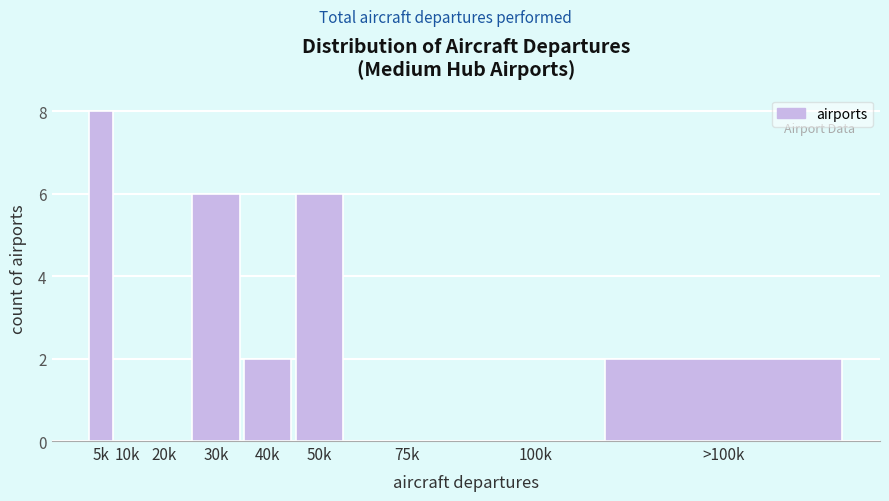

Reading left to right, what are all the values shown in this chart?

5k=8	10k=0	20k=0	30k=6	40k=2	50k=6	75k=0	100k=0	>100k=2